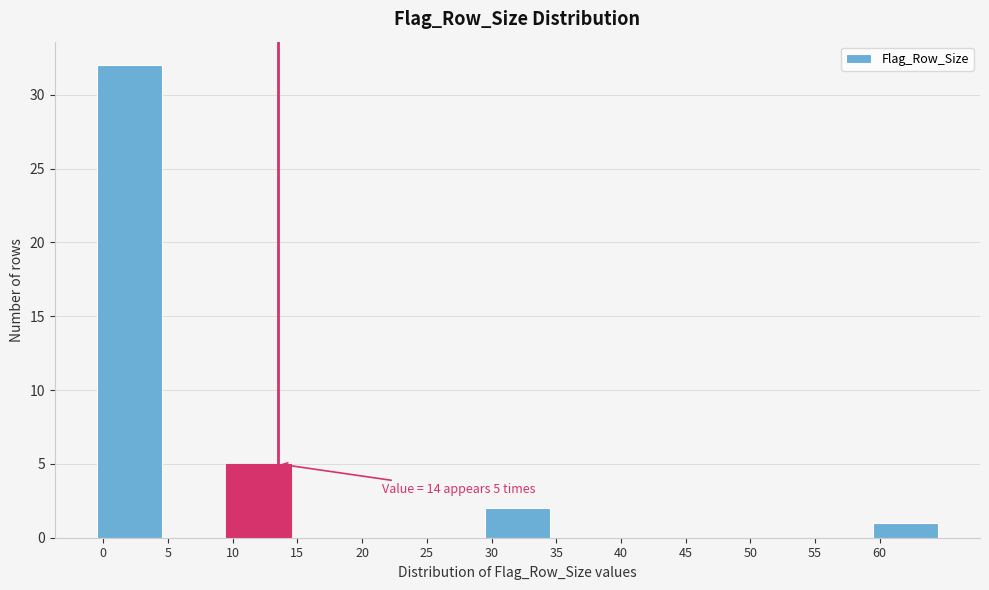

Over which range of the x-axis is the bar tallest?

0 to 5